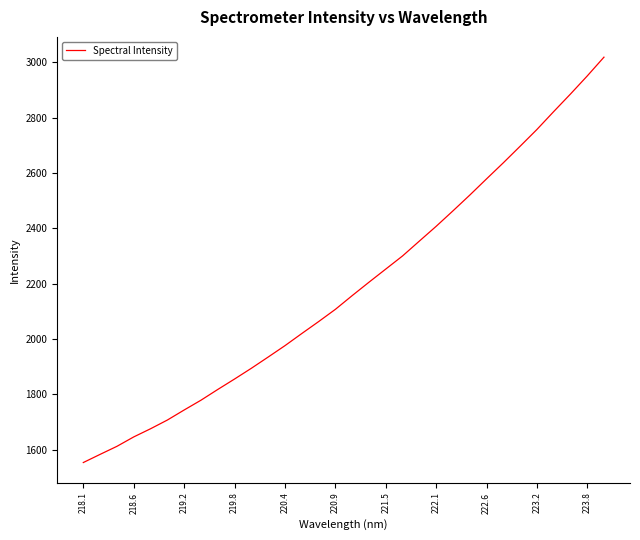

What is the sum of all values?

69976.6